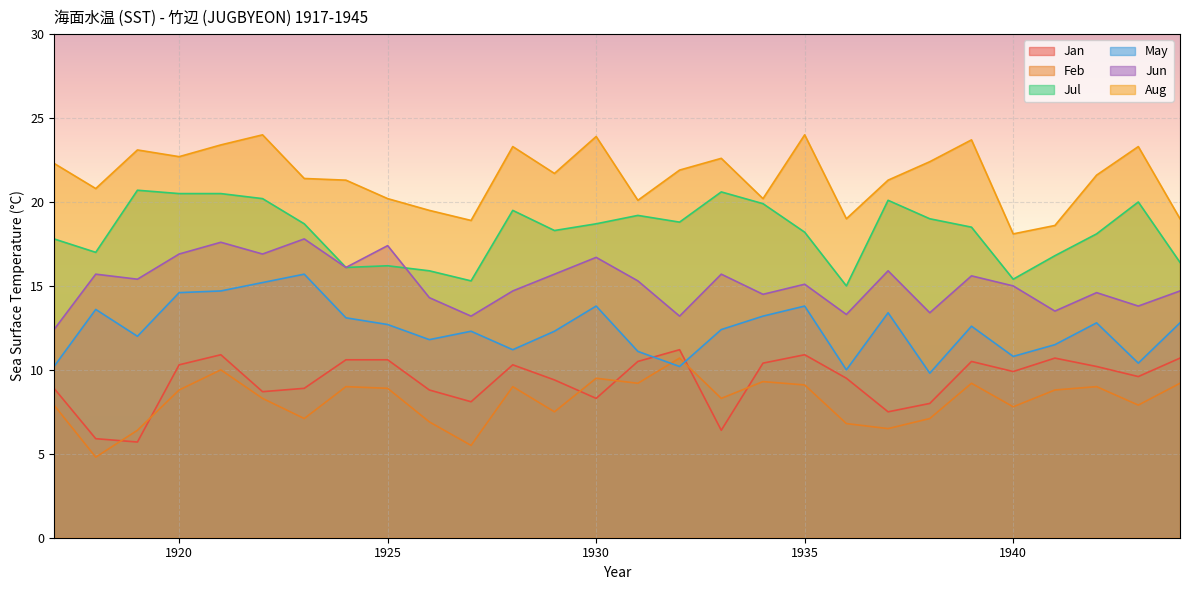

What is the sum of the Jun values at 1924 and 1919?

31.5